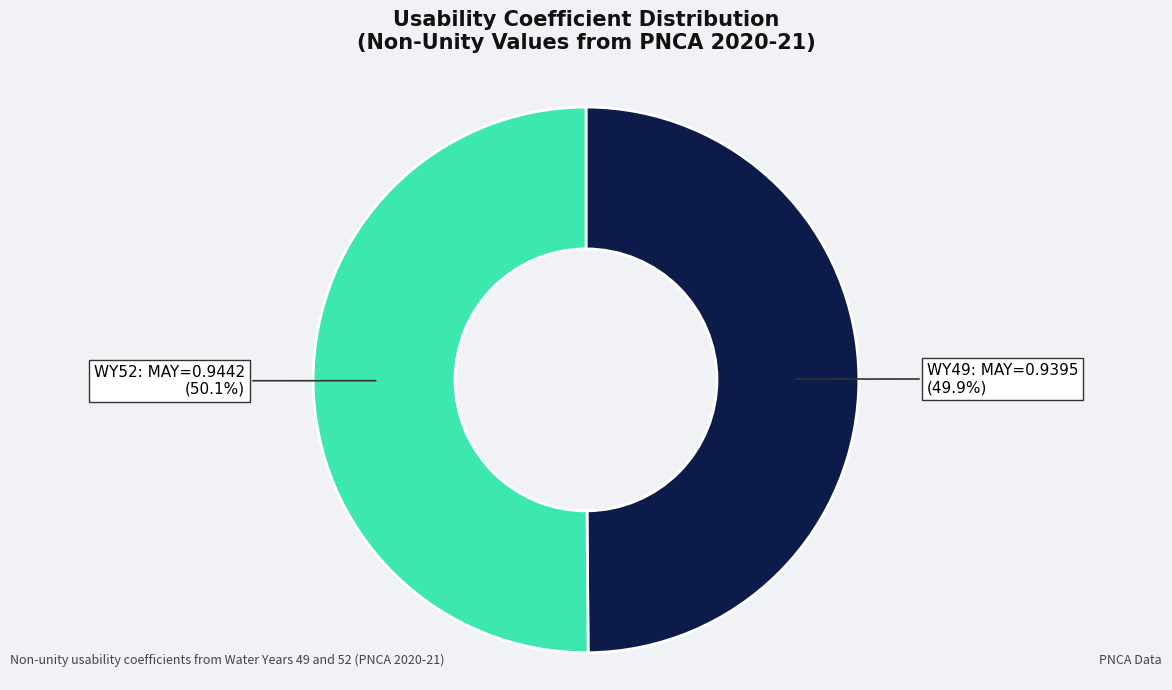

Is the sum of WY52: MAY=0.9442 and WY49: MAY=0.9395 greater than half?

Yes